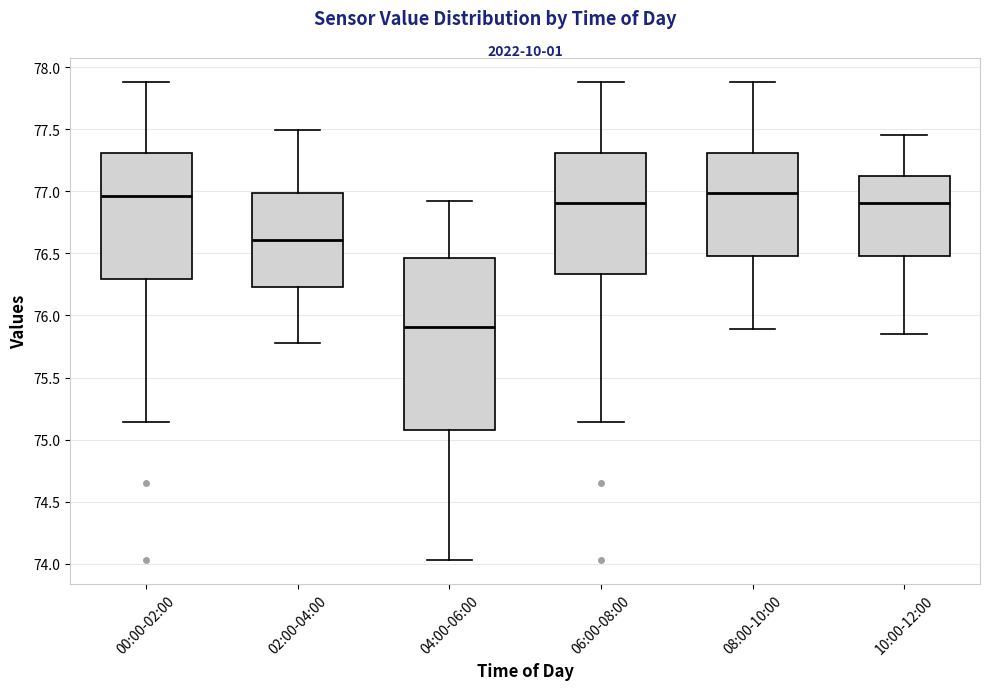

Reading left to right, read every box against the y-axis: the position of its median line, the range the box covers, and the ends of its whiskers. The values are not printed on the chart, so give them approximately, as read against the axis.

00:00-02:00: median 76.95, box 76.30 to 77.30, whiskers 75.15 to 77.90
02:00-04:00: median 76.60, box 76.25 to 77.00, whiskers 75.80 to 77.50
04:00-06:00: median 75.90, box 75.10 to 76.45, whiskers 74.05 to 76.90
06:00-08:00: median 76.90, box 76.35 to 77.30, whiskers 75.15 to 77.90
08:00-10:00: median 77.00, box 76.50 to 77.30, whiskers 75.90 to 77.90
10:00-12:00: median 76.90, box 76.50 to 77.10, whiskers 75.85 to 77.45